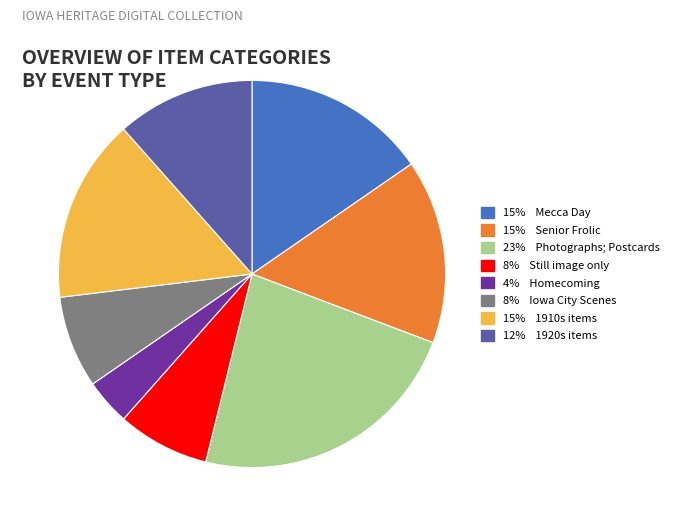

Is there a majority slice in this chart?

No